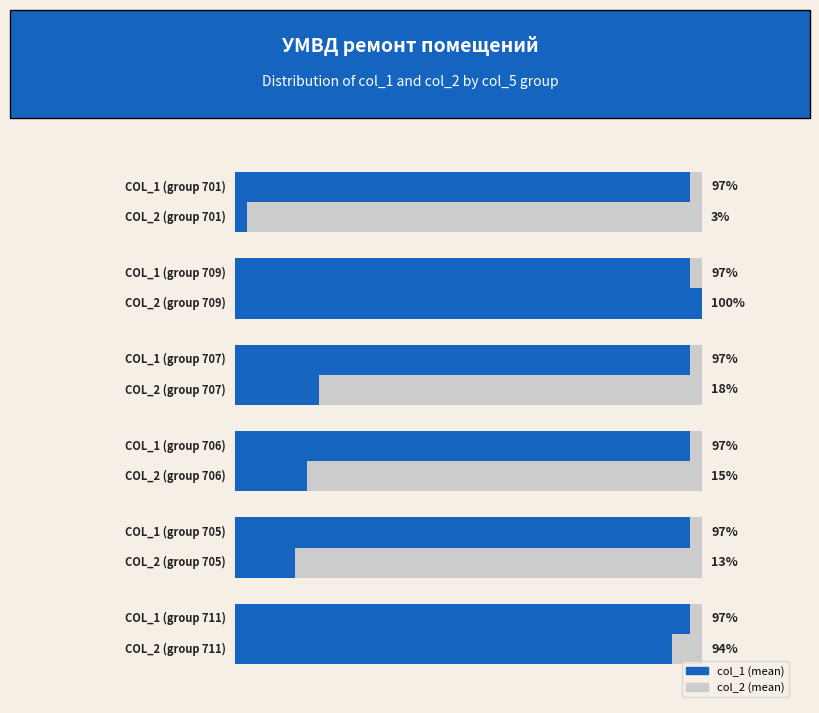

At 0, list the series in order from smallest to largest.

col_1 (mean), col_2 (mean)